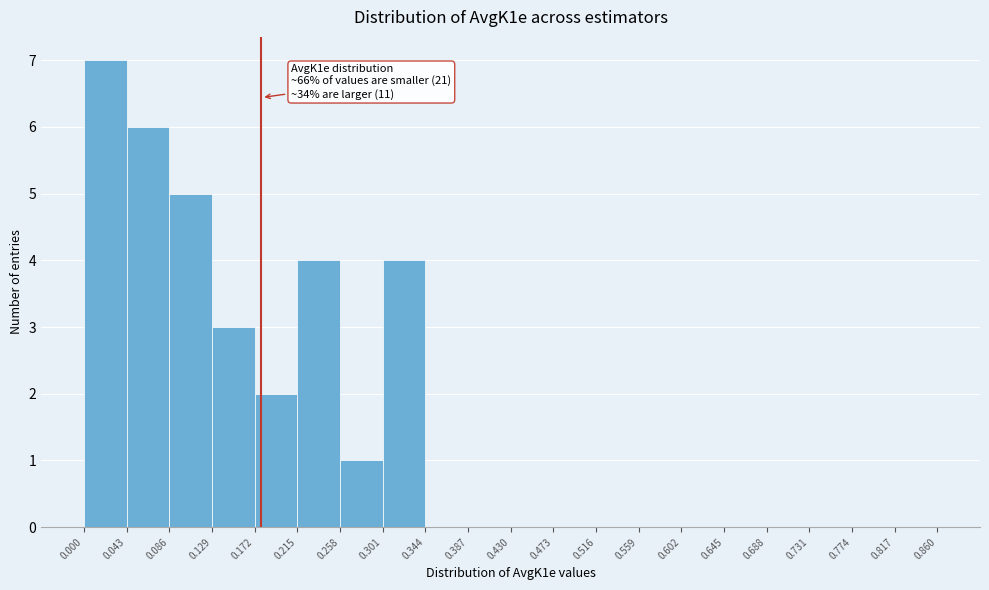

Which range on the x-axis has the tallest bar?

0.000 to 0.043